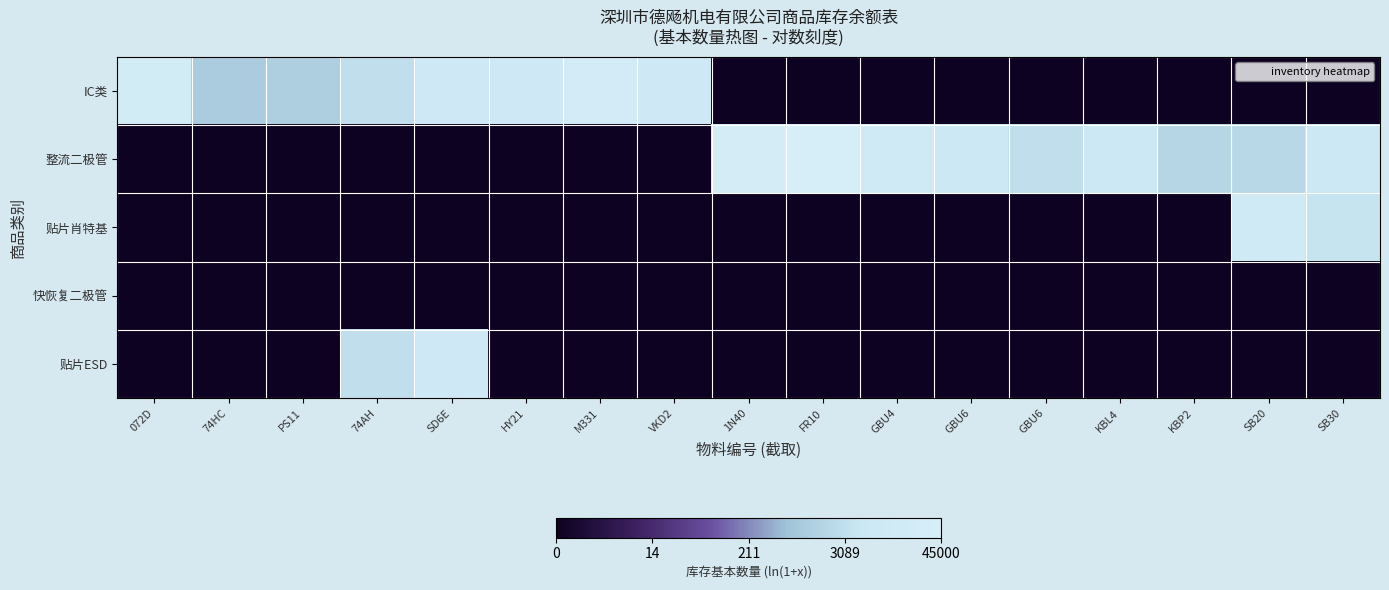

Rank the series by their maximum value, from lowest to highest.

快恢复二极管, 贴片ESD, 贴片肖特基, IC类, 整流二极管